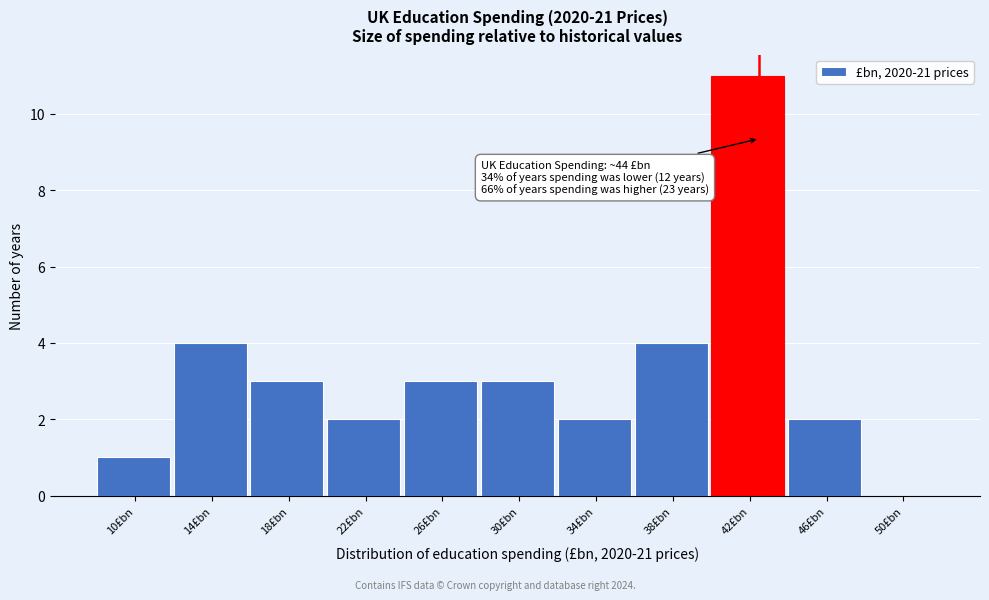

Reading left to right, list all the values displayed in this chart.

10£bn=1	14£bn=4	18£bn=3	22£bn=2	26£bn=3	30£bn=3	34£bn=2	38£bn=4	42£bn=11	46£bn=2	50£bn=0